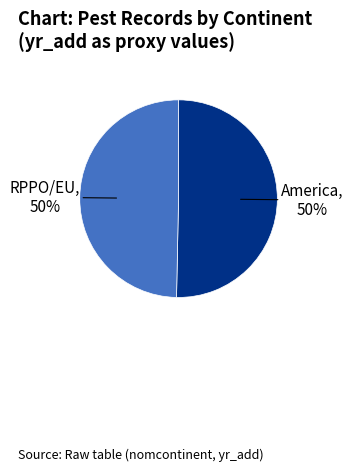

Is the sum of America and RPPO/EU greater than half?

Yes